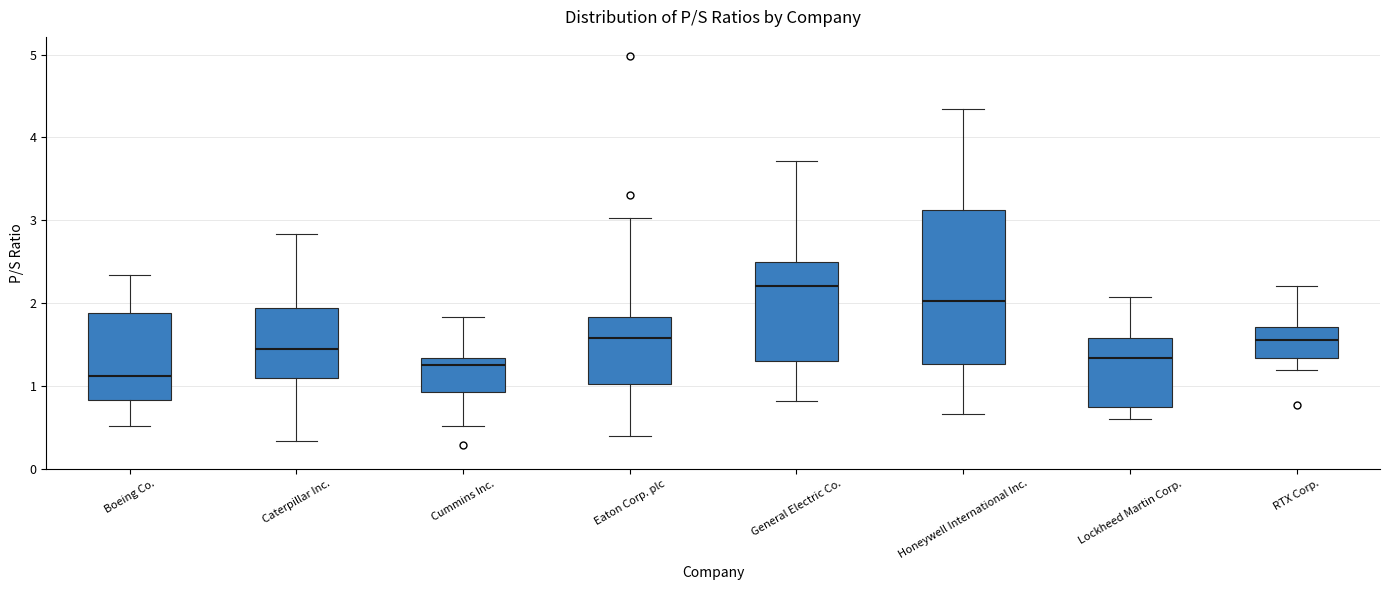

Which box's median line is the lowest?

Boeing Co.